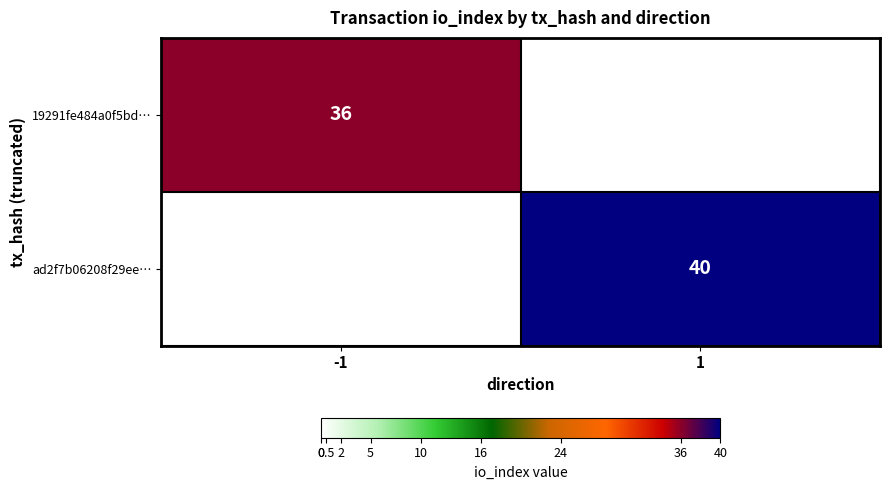

Count the number of categories in the chart.

2